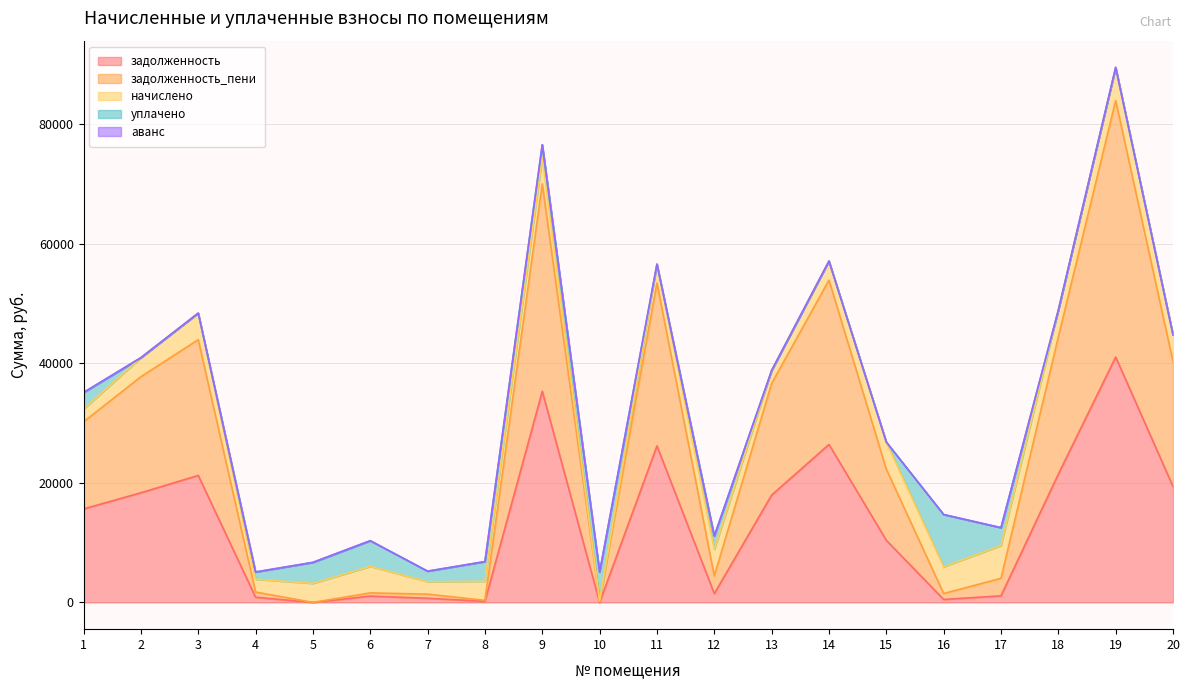

How many categories are shown in the chart?

20